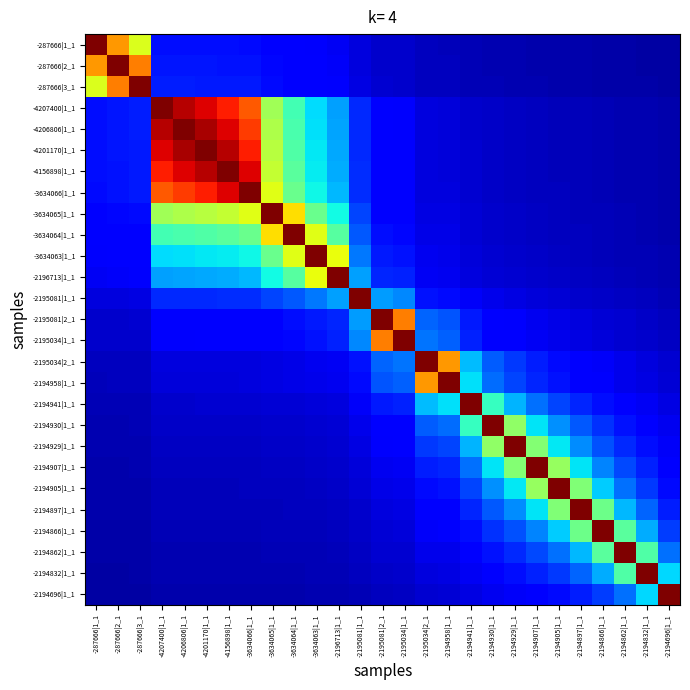

Reading right to left, transcribe all the data shown in this chart.

-287666|1_1: -2194696|1_1=0.0	-2194832|1_1=0.0	-2194862|1_1=0.0	-2194866|1_1=0.0	-2194897|1_1=0.0	-2194905|1_1=0.0	-2194907|1_1=0.0	-2194929|1_1=0.0	-2194930|1_1=0.0	-2194941|1_1=0.0	-2194958|1_1=0.1	-2195034|2_1=0.1	-2195034|1_1=0.1	-2195081|2_1=0.1	-2195081|1_1=0.1	-2196713|1_1=0.1	-3634063|1_1=0.1	-3634064|1_1=0.1	-3634065|1_1=0.1	-3634066|1_1=0.1	-4156898|1_1=0.1	-4201170|1_1=0.1	-4206806|1_1=0.1	-4207400|1_1=0.1	-287666|3_1=0.6	-287666|2_1=0.7	-287666|1_1=1.0
-287666|2_1: -2194696|1_1=0.0	-2194832|1_1=0.0	-2194862|1_1=0.0	-2194866|1_1=0.0	-2194897|1_1=0.0	-2194905|1_1=0.0	-2194907|1_1=0.0	-2194929|1_1=0.0	-2194930|1_1=0.0	-2194941|1_1=0.0	-2194958|1_1=0.1	-2195034|2_1=0.1	-2195034|1_1=0.1	-2195081|2_1=0.1	-2195081|1_1=0.1	-2196713|1_1=0.1	-3634063|1_1=0.1	-3634064|1_1=0.1	-3634065|1_1=0.1	-3634066|1_1=0.1	-4156898|1_1=0.1	-4201170|1_1=0.1	-4206806|1_1=0.1	-4207400|1_1=0.1	-287666|3_1=0.8	-287666|2_1=1.0	-287666|1_1=0.7
-287666|3_1: -2194696|1_1=0.0	-2194832|1_1=0.0	-2194862|1_1=0.0	-2194866|1_1=0.0	-2194897|1_1=0.0	-2194905|1_1=0.0	-2194907|1_1=0.0	-2194929|1_1=0.0	-2194930|1_1=0.0	-2194941|1_1=0.1	-2194958|1_1=0.1	-2195034|2_1=0.1	-2195034|1_1=0.1	-2195081|2_1=0.1	-2195081|1_1=0.1	-2196713|1_1=0.1	-3634063|1_1=0.1	-3634064|1_1=0.1	-3634065|1_1=0.1	-3634066|1_1=0.1	-4156898|1_1=0.2	-4201170|1_1=0.2	-4206806|1_1=0.2	-4207400|1_1=0.2	-287666|3_1=1.0	-287666|2_1=0.8	-287666|1_1=0.6
-4207400|1_1: -2194696|1_1=0.0	-2194832|1_1=0.0	-2194862|1_1=0.0	-2194866|1_1=0.0	-2194897|1_1=0.1	-2194905|1_1=0.1	-2194907|1_1=0.1	-2194929|1_1=0.1	-2194930|1_1=0.1	-2194941|1_1=0.1	-2194958|1_1=0.1	-2195034|2_1=0.1	-2195034|1_1=0.1	-2195081|2_1=0.1	-2195081|1_1=0.2	-2196713|1_1=0.3	-3634063|1_1=0.3	-3634064|1_1=0.4	-3634065|1_1=0.5	-3634066|1_1=0.8	-4156898|1_1=0.9	-4201170|1_1=0.9	-4206806|1_1=1.0	-4207400|1_1=1.0	-287666|3_1=0.2	-287666|2_1=0.1	-287666|1_1=0.1
-4206806|1_1: -2194696|1_1=0.0	-2194832|1_1=0.0	-2194862|1_1=0.0	-2194866|1_1=0.0	-2194897|1_1=0.1	-2194905|1_1=0.1	-2194907|1_1=0.1	-2194929|1_1=0.1	-2194930|1_1=0.1	-2194941|1_1=0.1	-2194958|1_1=0.1	-2195034|2_1=0.1	-2195034|1_1=0.1	-2195081|2_1=0.1	-2195081|1_1=0.2	-2196713|1_1=0.3	-3634063|1_1=0.3	-3634064|1_1=0.4	-3634065|1_1=0.6	-3634066|1_1=0.8	-4156898|1_1=0.9	-4201170|1_1=1.0	-4206806|1_1=1.0	-4207400|1_1=1.0	-287666|3_1=0.2	-287666|2_1=0.1	-287666|1_1=0.1
-4201170|1_1: -2194696|1_1=0.0	-2194832|1_1=0.0	-2194862|1_1=0.0	-2194866|1_1=0.0	-2194897|1_1=0.1	-2194905|1_1=0.1	-2194907|1_1=0.1	-2194929|1_1=0.1	-2194930|1_1=0.1	-2194941|1_1=0.1	-2194958|1_1=0.1	-2195034|2_1=0.1	-2195034|1_1=0.1	-2195081|2_1=0.1	-2195081|1_1=0.2	-2196713|1_1=0.3	-3634063|1_1=0.4	-3634064|1_1=0.4	-3634065|1_1=0.6	-3634066|1_1=0.9	-4156898|1_1=1.0	-4201170|1_1=1.0	-4206806|1_1=1.0	-4207400|1_1=0.9	-287666|3_1=0.2	-287666|2_1=0.1	-287666|1_1=0.1
-4156898|1_1: -2194696|1_1=0.0	-2194832|1_1=0.0	-2194862|1_1=0.0	-2194866|1_1=0.0	-2194897|1_1=0.1	-2194905|1_1=0.1	-2194907|1_1=0.1	-2194929|1_1=0.1	-2194930|1_1=0.1	-2194941|1_1=0.1	-2194958|1_1=0.1	-2195034|2_1=0.1	-2195034|1_1=0.1	-2195081|2_1=0.1	-2195081|1_1=0.2	-2196713|1_1=0.3	-3634063|1_1=0.4	-3634064|1_1=0.5	-3634065|1_1=0.6	-3634066|1_1=0.9	-4156898|1_1=1.0	-4201170|1_1=1.0	-4206806|1_1=0.9	-4207400|1_1=0.9	-287666|3_1=0.2	-287666|2_1=0.1	-287666|1_1=0.1
-3634066|1_1: -2194696|1_1=0.0	-2194832|1_1=0.0	-2194862|1_1=0.0	-2194866|1_1=0.0	-2194897|1_1=0.1	-2194905|1_1=0.1	-2194907|1_1=0.1	-2194929|1_1=0.1	-2194930|1_1=0.1	-2194941|1_1=0.1	-2194958|1_1=0.1	-2195034|2_1=0.1	-2195034|1_1=0.1	-2195081|2_1=0.1	-2195081|1_1=0.2	-2196713|1_1=0.3	-3634063|1_1=0.4	-3634064|1_1=0.5	-3634065|1_1=0.6	-3634066|1_1=1.0	-4156898|1_1=0.9	-4201170|1_1=0.9	-4206806|1_1=0.8	-4207400|1_1=0.8	-287666|3_1=0.1	-287666|2_1=0.1	-287666|1_1=0.1
-3634065|1_1: -2194696|1_1=0.0	-2194832|1_1=0.0	-2194862|1_1=0.0	-2194866|1_1=0.1	-2194897|1_1=0.1	-2194905|1_1=0.1	-2194907|1_1=0.1	-2194929|1_1=0.1	-2194930|1_1=0.1	-2194941|1_1=0.1	-2194958|1_1=0.1	-2195034|2_1=0.1	-2195034|1_1=0.1	-2195081|2_1=0.1	-2195081|1_1=0.2	-2196713|1_1=0.4	-3634063|1_1=0.5	-3634064|1_1=0.7	-3634065|1_1=1.0	-3634066|1_1=0.6	-4156898|1_1=0.6	-4201170|1_1=0.6	-4206806|1_1=0.6	-4207400|1_1=0.5	-287666|3_1=0.1	-287666|2_1=0.1	-287666|1_1=0.1
-3634064|1_1: -2194696|1_1=0.0	-2194832|1_1=0.0	-2194862|1_1=0.0	-2194866|1_1=0.1	-2194897|1_1=0.1	-2194905|1_1=0.1	-2194907|1_1=0.1	-2194929|1_1=0.1	-2194930|1_1=0.1	-2194941|1_1=0.1	-2194958|1_1=0.1	-2195034|2_1=0.1	-2195034|1_1=0.1	-2195081|2_1=0.1	-2195081|1_1=0.2	-2196713|1_1=0.5	-3634063|1_1=0.6	-3634064|1_1=1.0	-3634065|1_1=0.7	-3634066|1_1=0.5	-4156898|1_1=0.5	-4201170|1_1=0.4	-4206806|1_1=0.4	-4207400|1_1=0.4	-287666|3_1=0.1	-287666|2_1=0.1	-287666|1_1=0.1
-3634063|1_1: -2194696|1_1=0.0	-2194832|1_1=0.0	-2194862|1_1=0.1	-2194866|1_1=0.1	-2194897|1_1=0.1	-2194905|1_1=0.1	-2194907|1_1=0.1	-2194929|1_1=0.1	-2194930|1_1=0.1	-2194941|1_1=0.1	-2194958|1_1=0.1	-2195034|2_1=0.1	-2195034|1_1=0.1	-2195081|2_1=0.1	-2195081|1_1=0.2	-2196713|1_1=0.6	-3634063|1_1=1.0	-3634064|1_1=0.6	-3634065|1_1=0.5	-3634066|1_1=0.4	-4156898|1_1=0.4	-4201170|1_1=0.4	-4206806|1_1=0.3	-4207400|1_1=0.3	-287666|3_1=0.1	-287666|2_1=0.1	-287666|1_1=0.1
-2196713|1_1: -2194696|1_1=0.0	-2194832|1_1=0.0	-2194862|1_1=0.1	-2194866|1_1=0.1	-2194897|1_1=0.1	-2194905|1_1=0.1	-2194907|1_1=0.1	-2194929|1_1=0.1	-2194930|1_1=0.1	-2194941|1_1=0.1	-2194958|1_1=0.1	-2195034|2_1=0.1	-2195034|1_1=0.2	-2195081|2_1=0.2	-2195081|1_1=0.3	-2196713|1_1=1.0	-3634063|1_1=0.6	-3634064|1_1=0.5	-3634065|1_1=0.4	-3634066|1_1=0.3	-4156898|1_1=0.3	-4201170|1_1=0.3	-4206806|1_1=0.3	-4207400|1_1=0.3	-287666|3_1=0.1	-287666|2_1=0.1	-287666|1_1=0.1
-2195081|1_1: -2194696|1_1=0.1	-2194832|1_1=0.1	-2194862|1_1=0.1	-2194866|1_1=0.1	-2194897|1_1=0.1	-2194905|1_1=0.1	-2194907|1_1=0.1	-2194929|1_1=0.1	-2194930|1_1=0.1	-2194941|1_1=0.1	-2194958|1_1=0.1	-2195034|2_1=0.1	-2195034|1_1=0.3	-2195081|2_1=0.3	-2195081|1_1=1.0	-2196713|1_1=0.3	-3634063|1_1=0.2	-3634064|1_1=0.2	-3634065|1_1=0.2	-3634066|1_1=0.2	-4156898|1_1=0.2	-4201170|1_1=0.2	-4206806|1_1=0.2	-4207400|1_1=0.2	-287666|3_1=0.1	-287666|2_1=0.1	-287666|1_1=0.1
-2195081|2_1: -2194696|1_1=0.1	-2194832|1_1=0.1	-2194862|1_1=0.1	-2194866|1_1=0.1	-2194897|1_1=0.1	-2194905|1_1=0.1	-2194907|1_1=0.1	-2194929|1_1=0.1	-2194930|1_1=0.1	-2194941|1_1=0.1	-2194958|1_1=0.2	-2195034|2_1=0.2	-2195034|1_1=0.8	-2195081|2_1=1.0	-2195081|1_1=0.3	-2196713|1_1=0.2	-3634063|1_1=0.1	-3634064|1_1=0.1	-3634065|1_1=0.1	-3634066|1_1=0.1	-4156898|1_1=0.1	-4201170|1_1=0.1	-4206806|1_1=0.1	-4207400|1_1=0.1	-287666|3_1=0.1	-287666|2_1=0.1	-287666|1_1=0.1
-2195034|1_1: -2194696|1_1=0.1	-2194832|1_1=0.1	-2194862|1_1=0.1	-2194866|1_1=0.1	-2194897|1_1=0.1	-2194905|1_1=0.1	-2194907|1_1=0.1	-2194929|1_1=0.1	-2194930|1_1=0.1	-2194941|1_1=0.2	-2194958|1_1=0.2	-2195034|2_1=0.2	-2195034|1_1=1.0	-2195081|2_1=0.8	-2195081|1_1=0.3	-2196713|1_1=0.2	-3634063|1_1=0.1	-3634064|1_1=0.1	-3634065|1_1=0.1	-3634066|1_1=0.1	-4156898|1_1=0.1	-4201170|1_1=0.1	-4206806|1_1=0.1	-4207400|1_1=0.1	-287666|3_1=0.1	-287666|2_1=0.1	-287666|1_1=0.1
-2195034|2_1: -2194696|1_1=0.1	-2194832|1_1=0.1	-2194862|1_1=0.1	-2194866|1_1=0.1	-2194897|1_1=0.1	-2194905|1_1=0.1	-2194907|1_1=0.2	-2194929|1_1=0.2	-2194930|1_1=0.2	-2194941|1_1=0.3	-2194958|1_1=0.7	-2195034|2_1=1.0	-2195034|1_1=0.2	-2195081|2_1=0.2	-2195081|1_1=0.1	-2196713|1_1=0.1	-3634063|1_1=0.1	-3634064|1_1=0.1	-3634065|1_1=0.1	-3634066|1_1=0.1	-4156898|1_1=0.1	-4201170|1_1=0.1	-4206806|1_1=0.1	-4207400|1_1=0.1	-287666|3_1=0.1	-287666|2_1=0.1	-287666|1_1=0.1
-2194958|1_1: -2194696|1_1=0.1	-2194832|1_1=0.1	-2194862|1_1=0.1	-2194866|1_1=0.1	-2194897|1_1=0.1	-2194905|1_1=0.1	-2194907|1_1=0.2	-2194929|1_1=0.2	-2194930|1_1=0.2	-2194941|1_1=0.3	-2194958|1_1=1.0	-2195034|2_1=0.7	-2195034|1_1=0.2	-2195081|2_1=0.2	-2195081|1_1=0.1	-2196713|1_1=0.1	-3634063|1_1=0.1	-3634064|1_1=0.1	-3634065|1_1=0.1	-3634066|1_1=0.1	-4156898|1_1=0.1	-4201170|1_1=0.1	-4206806|1_1=0.1	-4207400|1_1=0.1	-287666|3_1=0.1	-287666|2_1=0.1	-287666|1_1=0.1
-2194941|1_1: -2194696|1_1=0.1	-2194832|1_1=0.1	-2194862|1_1=0.1	-2194866|1_1=0.1	-2194897|1_1=0.2	-2194905|1_1=0.2	-2194907|1_1=0.2	-2194929|1_1=0.3	-2194930|1_1=0.4	-2194941|1_1=1.0	-2194958|1_1=0.3	-2195034|2_1=0.3	-2195034|1_1=0.2	-2195081|2_1=0.1	-2195081|1_1=0.1	-2196713|1_1=0.1	-3634063|1_1=0.1	-3634064|1_1=0.1	-3634065|1_1=0.1	-3634066|1_1=0.1	-4156898|1_1=0.1	-4201170|1_1=0.1	-4206806|1_1=0.1	-4207400|1_1=0.1	-287666|3_1=0.1	-287666|2_1=0.0	-287666|1_1=0.0
-2194930|1_1: -2194696|1_1=0.1	-2194832|1_1=0.1	-2194862|1_1=0.1	-2194866|1_1=0.2	-2194897|1_1=0.2	-2194905|1_1=0.3	-2194907|1_1=0.3	-2194929|1_1=0.5	-2194930|1_1=1.0	-2194941|1_1=0.4	-2194958|1_1=0.2	-2195034|2_1=0.2	-2195034|1_1=0.1	-2195081|2_1=0.1	-2195081|1_1=0.1	-2196713|1_1=0.1	-3634063|1_1=0.1	-3634064|1_1=0.1	-3634065|1_1=0.1	-3634066|1_1=0.1	-4156898|1_1=0.1	-4201170|1_1=0.1	-4206806|1_1=0.1	-4207400|1_1=0.1	-287666|3_1=0.0	-287666|2_1=0.0	-287666|1_1=0.0
-2194929|1_1: -2194696|1_1=0.1	-2194832|1_1=0.1	-2194862|1_1=0.2	-2194866|1_1=0.2	-2194897|1_1=0.3	-2194905|1_1=0.4	-2194907|1_1=0.5	-2194929|1_1=1.0	-2194930|1_1=0.5	-2194941|1_1=0.3	-2194958|1_1=0.2	-2195034|2_1=0.2	-2195034|1_1=0.1	-2195081|2_1=0.1	-2195081|1_1=0.1	-2196713|1_1=0.1	-3634063|1_1=0.1	-3634064|1_1=0.1	-3634065|1_1=0.1	-3634066|1_1=0.1	-4156898|1_1=0.1	-4201170|1_1=0.1	-4206806|1_1=0.1	-4207400|1_1=0.1	-287666|3_1=0.0	-287666|2_1=0.0	-287666|1_1=0.0
-2194907|1_1: -2194696|1_1=0.1	-2194832|1_1=0.2	-2194862|1_1=0.2	-2194866|1_1=0.3	-2194897|1_1=0.4	-2194905|1_1=0.5	-2194907|1_1=1.0	-2194929|1_1=0.5	-2194930|1_1=0.3	-2194941|1_1=0.2	-2194958|1_1=0.2	-2195034|2_1=0.2	-2195034|1_1=0.1	-2195081|2_1=0.1	-2195081|1_1=0.1	-2196713|1_1=0.1	-3634063|1_1=0.1	-3634064|1_1=0.1	-3634065|1_1=0.1	-3634066|1_1=0.1	-4156898|1_1=0.1	-4201170|1_1=0.1	-4206806|1_1=0.1	-4207400|1_1=0.1	-287666|3_1=0.0	-287666|2_1=0.0	-287666|1_1=0.0
-2194905|1_1: -2194696|1_1=0.1	-2194832|1_1=0.2	-2194862|1_1=0.2	-2194866|1_1=0.3	-2194897|1_1=0.5	-2194905|1_1=1.0	-2194907|1_1=0.5	-2194929|1_1=0.4	-2194930|1_1=0.3	-2194941|1_1=0.2	-2194958|1_1=0.1	-2195034|2_1=0.1	-2195034|1_1=0.1	-2195081|2_1=0.1	-2195081|1_1=0.1	-2196713|1_1=0.1	-3634063|1_1=0.1	-3634064|1_1=0.1	-3634065|1_1=0.1	-3634066|1_1=0.1	-4156898|1_1=0.1	-4201170|1_1=0.1	-4206806|1_1=0.1	-4207400|1_1=0.1	-287666|3_1=0.0	-287666|2_1=0.0	-287666|1_1=0.0
-2194897|1_1: -2194696|1_1=0.2	-2194832|1_1=0.2	-2194862|1_1=0.3	-2194866|1_1=0.5	-2194897|1_1=1.0	-2194905|1_1=0.5	-2194907|1_1=0.4	-2194929|1_1=0.3	-2194930|1_1=0.2	-2194941|1_1=0.2	-2194958|1_1=0.1	-2195034|2_1=0.1	-2195034|1_1=0.1	-2195081|2_1=0.1	-2195081|1_1=0.1	-2196713|1_1=0.1	-3634063|1_1=0.1	-3634064|1_1=0.1	-3634065|1_1=0.1	-3634066|1_1=0.1	-4156898|1_1=0.1	-4201170|1_1=0.1	-4206806|1_1=0.1	-4207400|1_1=0.1	-287666|3_1=0.0	-287666|2_1=0.0	-287666|1_1=0.0
-2194866|1_1: -2194696|1_1=0.2	-2194832|1_1=0.3	-2194862|1_1=0.5	-2194866|1_1=1.0	-2194897|1_1=0.5	-2194905|1_1=0.3	-2194907|1_1=0.3	-2194929|1_1=0.2	-2194930|1_1=0.2	-2194941|1_1=0.1	-2194958|1_1=0.1	-2195034|2_1=0.1	-2195034|1_1=0.1	-2195081|2_1=0.1	-2195081|1_1=0.1	-2196713|1_1=0.1	-3634063|1_1=0.1	-3634064|1_1=0.1	-3634065|1_1=0.1	-3634066|1_1=0.0	-4156898|1_1=0.0	-4201170|1_1=0.0	-4206806|1_1=0.0	-4207400|1_1=0.0	-287666|3_1=0.0	-287666|2_1=0.0	-287666|1_1=0.0
-2194862|1_1: -2194696|1_1=0.2	-2194832|1_1=0.4	-2194862|1_1=1.0	-2194866|1_1=0.5	-2194897|1_1=0.3	-2194905|1_1=0.2	-2194907|1_1=0.2	-2194929|1_1=0.2	-2194930|1_1=0.1	-2194941|1_1=0.1	-2194958|1_1=0.1	-2195034|2_1=0.1	-2195034|1_1=0.1	-2195081|2_1=0.1	-2195081|1_1=0.1	-2196713|1_1=0.1	-3634063|1_1=0.1	-3634064|1_1=0.0	-3634065|1_1=0.0	-3634066|1_1=0.0	-4156898|1_1=0.0	-4201170|1_1=0.0	-4206806|1_1=0.0	-4207400|1_1=0.0	-287666|3_1=0.0	-287666|2_1=0.0	-287666|1_1=0.0
-2194832|1_1: -2194696|1_1=0.3	-2194832|1_1=1.0	-2194862|1_1=0.4	-2194866|1_1=0.3	-2194897|1_1=0.2	-2194905|1_1=0.2	-2194907|1_1=0.2	-2194929|1_1=0.1	-2194930|1_1=0.1	-2194941|1_1=0.1	-2194958|1_1=0.1	-2195034|2_1=0.1	-2195034|1_1=0.1	-2195081|2_1=0.1	-2195081|1_1=0.1	-2196713|1_1=0.0	-3634063|1_1=0.0	-3634064|1_1=0.0	-3634065|1_1=0.0	-3634066|1_1=0.0	-4156898|1_1=0.0	-4201170|1_1=0.0	-4206806|1_1=0.0	-4207400|1_1=0.0	-287666|3_1=0.0	-287666|2_1=0.0	-287666|1_1=0.0
-2194696|1_1: -2194696|1_1=1.0	-2194832|1_1=0.3	-2194862|1_1=0.2	-2194866|1_1=0.2	-2194897|1_1=0.2	-2194905|1_1=0.1	-2194907|1_1=0.1	-2194929|1_1=0.1	-2194930|1_1=0.1	-2194941|1_1=0.1	-2194958|1_1=0.1	-2195034|2_1=0.1	-2195034|1_1=0.1	-2195081|2_1=0.1	-2195081|1_1=0.1	-2196713|1_1=0.0	-3634063|1_1=0.0	-3634064|1_1=0.0	-3634065|1_1=0.0	-3634066|1_1=0.0	-4156898|1_1=0.0	-4201170|1_1=0.0	-4206806|1_1=0.0	-4207400|1_1=0.0	-287666|3_1=0.0	-287666|2_1=0.0	-287666|1_1=0.0